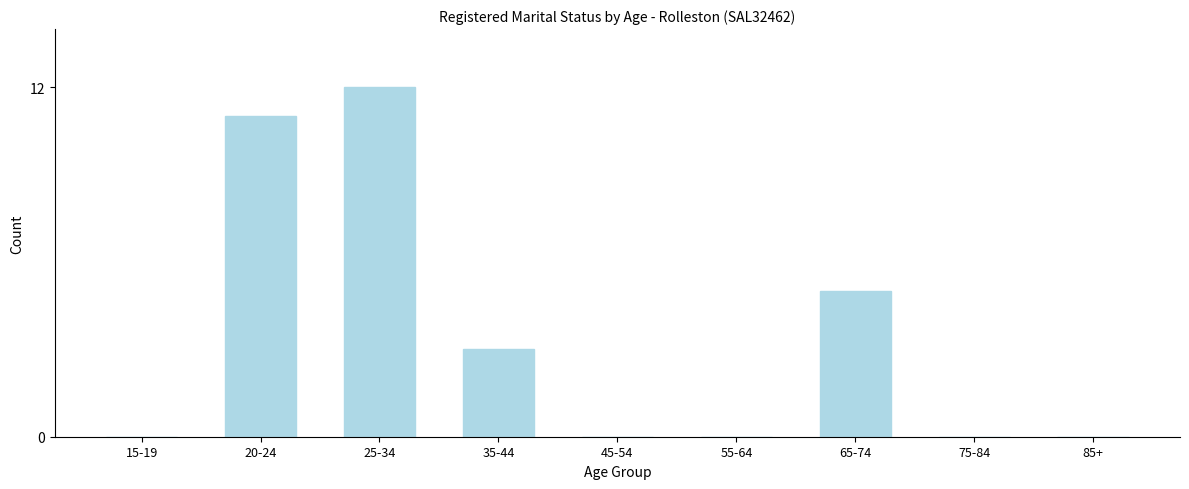

Reading right to left, extract all data points from this chart.

85+=0	75-84=0	65-74=5	55-64=0	45-54=0	35-44=3	25-34=12	20-24=11	15-19=0